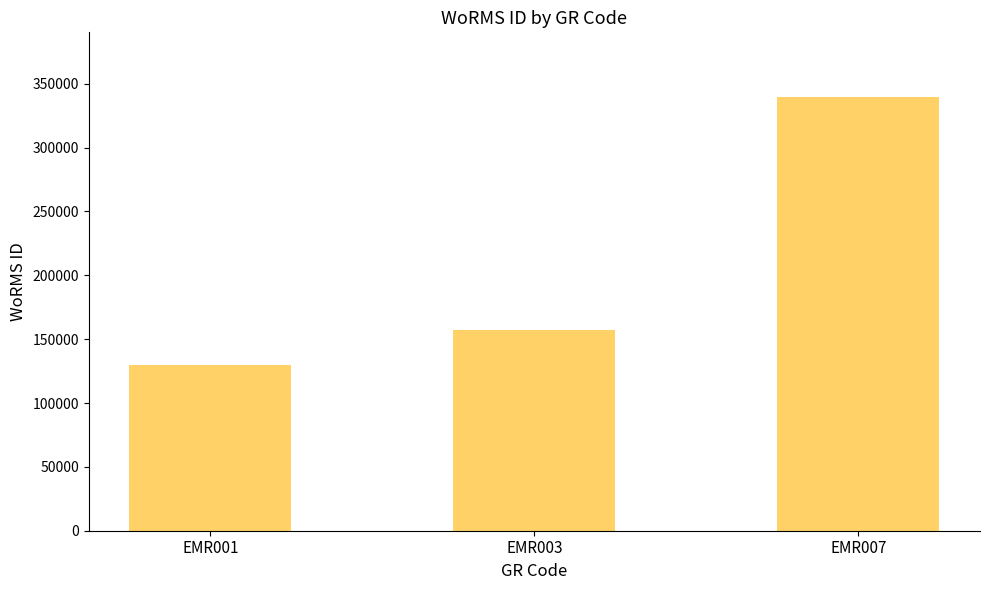

What is the change in value from EMR003 to EMR007?

+181982